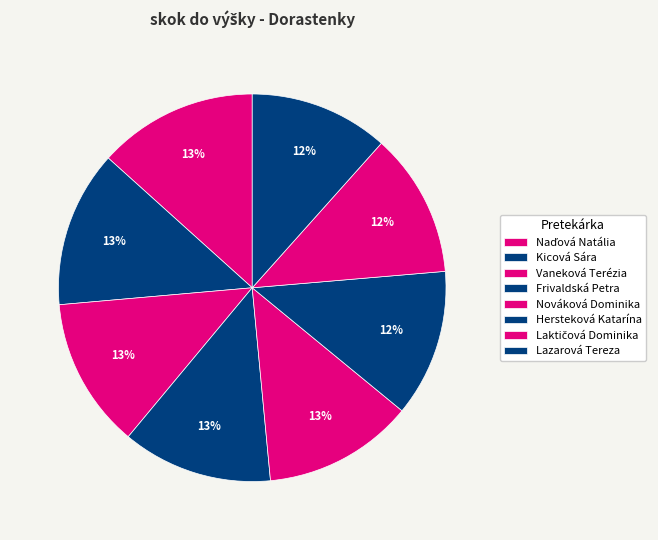

Between Kicová Sára and Laktičová Dominika, which is larger?

Kicová Sára